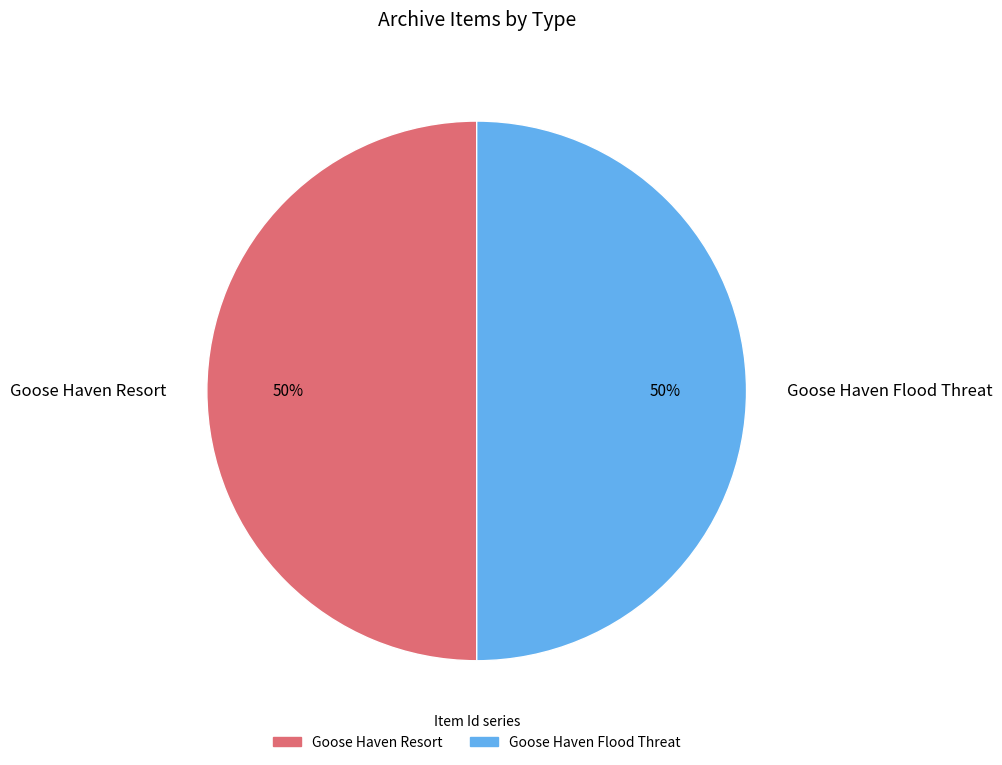

Is the sum of Goose Haven Resort and Goose Haven Flood Threat greater than half?

Yes